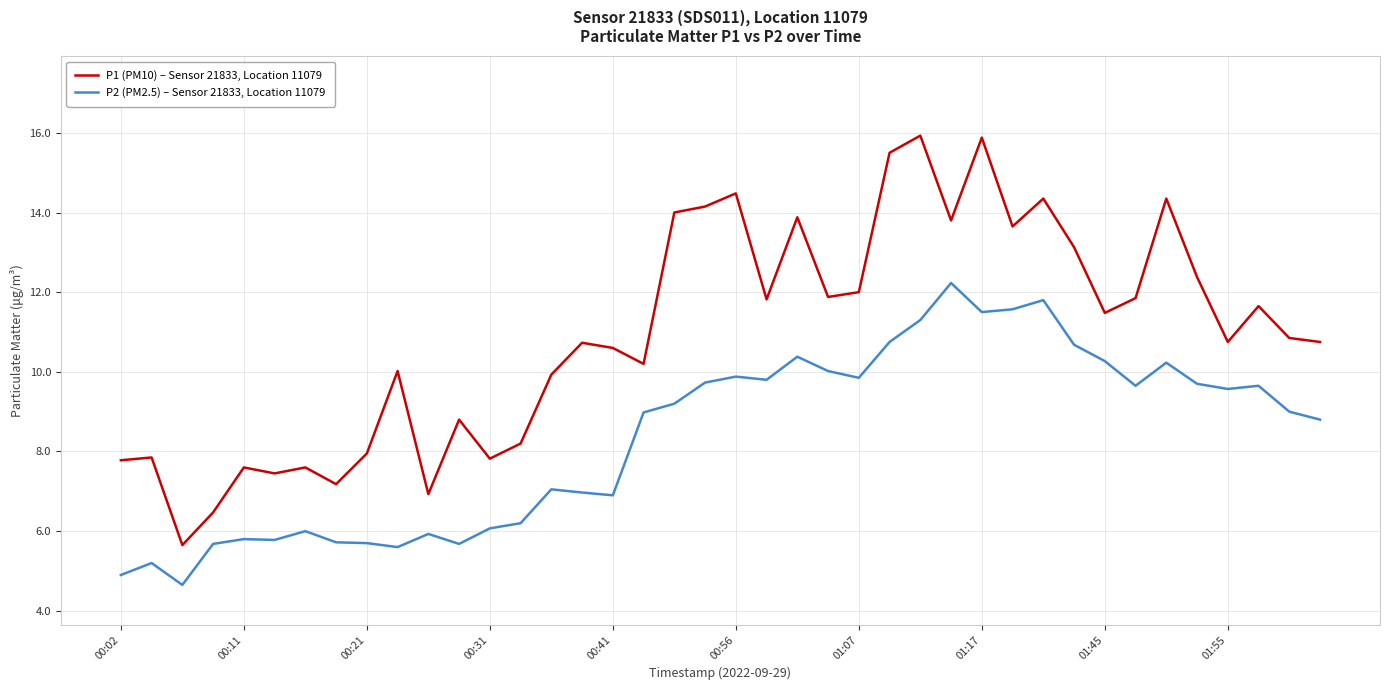

At how many categories does at least one series exceed 4?

40